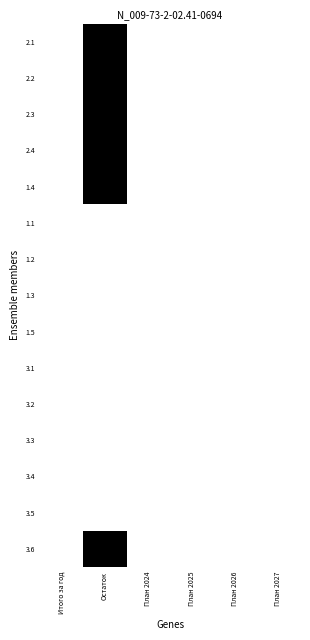

Reading left to right, list all the values displayed in this chart.

2.1: Итого за год=0.0	Остаток=1.0	План 2024=0.0	План 2025=0.0	План 2026=0.0	План 2027=0.0
2.2: Итого за год=0.0	Остаток=1.0	План 2024=0.0	План 2025=0.0	План 2026=0.0	План 2027=0.0
2.3: Итого за год=0.0	Остаток=1.0	План 2024=0.0	План 2025=0.0	План 2026=0.0	План 2027=0.0
2.4: Итого за год=0.0	Остаток=1.0	План 2024=0.0	План 2025=0.0	План 2026=0.0	План 2027=0.0
1.4: Итого за год=0.0	Остаток=1.0	План 2024=0.0	План 2025=0.0	План 2026=0.0	План 2027=0.0
1.1: Итого за год=0.0	Остаток=0.0	План 2024=0.0	План 2025=0.0	План 2026=0.0	План 2027=0.0
1.2: Итого за год=0.0	Остаток=0.0	План 2024=0.0	План 2025=0.0	План 2026=0.0	План 2027=0.0
1.3: Итого за год=0.0	Остаток=0.0	План 2024=0.0	План 2025=0.0	План 2026=0.0	План 2027=0.0
1.5: Итого за год=0.0	Остаток=0.0	План 2024=0.0	План 2025=0.0	План 2026=0.0	План 2027=0.0
3.1: Итого за год=0.0	Остаток=0.0	План 2024=0.0	План 2025=0.0	План 2026=0.0	План 2027=0.0
3.2: Итого за год=0.0	Остаток=0.0	План 2024=0.0	План 2025=0.0	План 2026=0.0	План 2027=0.0
3.3: Итого за год=0.0	Остаток=0.0	План 2024=0.0	План 2025=0.0	План 2026=0.0	План 2027=0.0
3.4: Итого за год=0.0	Остаток=0.0	План 2024=0.0	План 2025=0.0	План 2026=0.0	План 2027=0.0
3.5: Итого за год=0.0	Остаток=0.0	План 2024=0.0	План 2025=0.0	План 2026=0.0	План 2027=0.0
3.6: Итого за год=0.0	Остаток=1.0	План 2024=0.0	План 2025=0.0	План 2026=0.0	План 2027=0.0